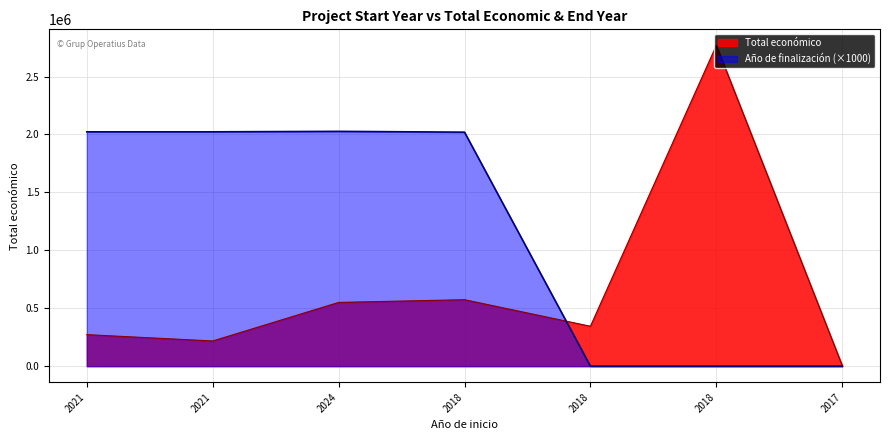

At which category does Total económico reach its first local peak?

2018